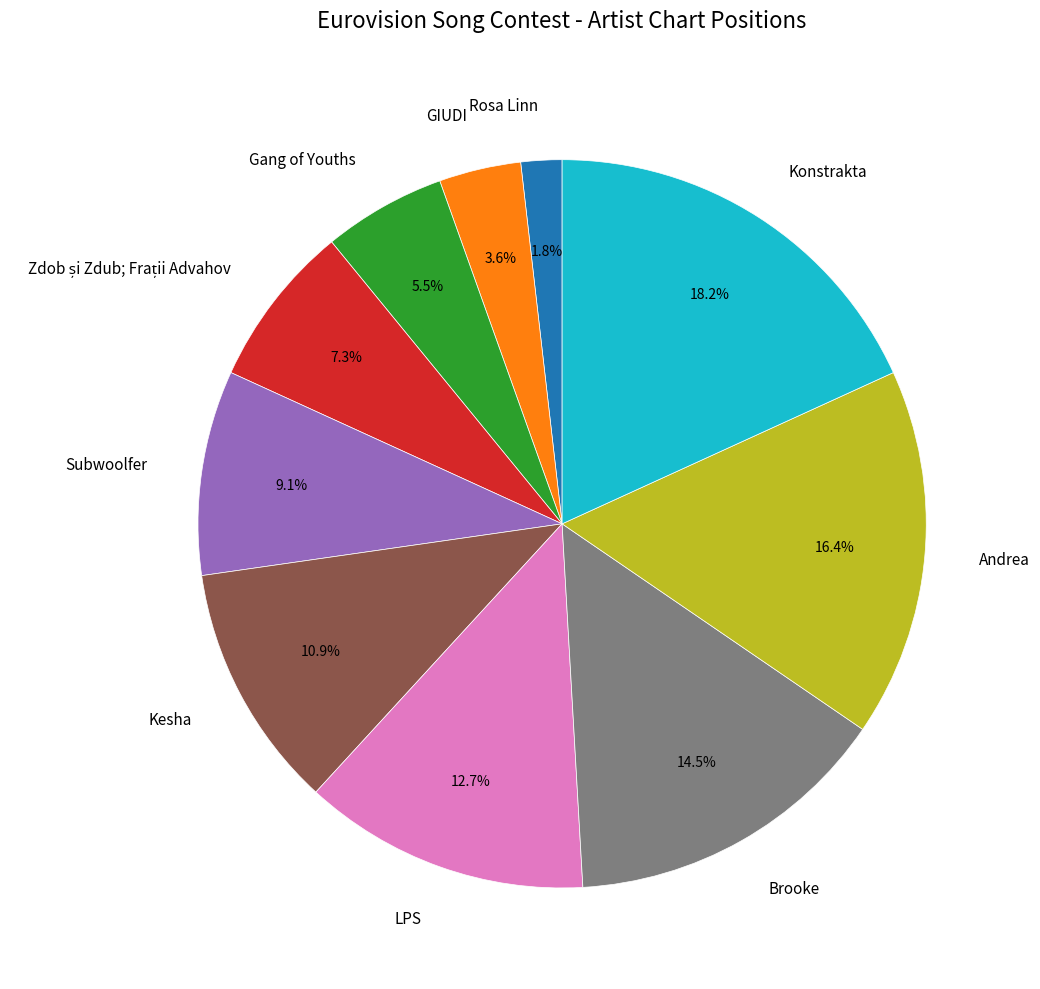

Count the number of slices in the pie.

10